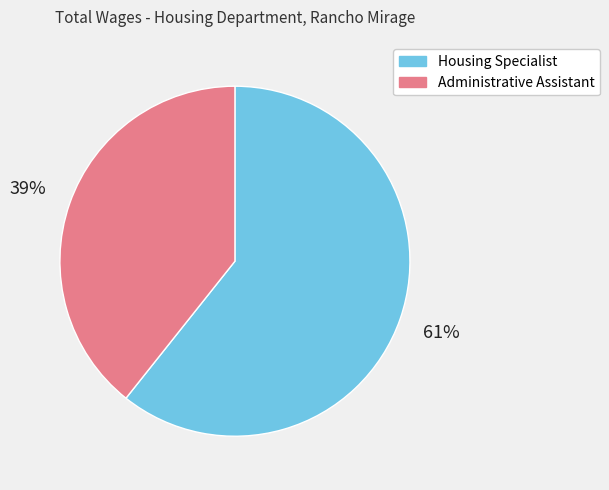

To the nearest percent, what is the average slice percentage?

50%